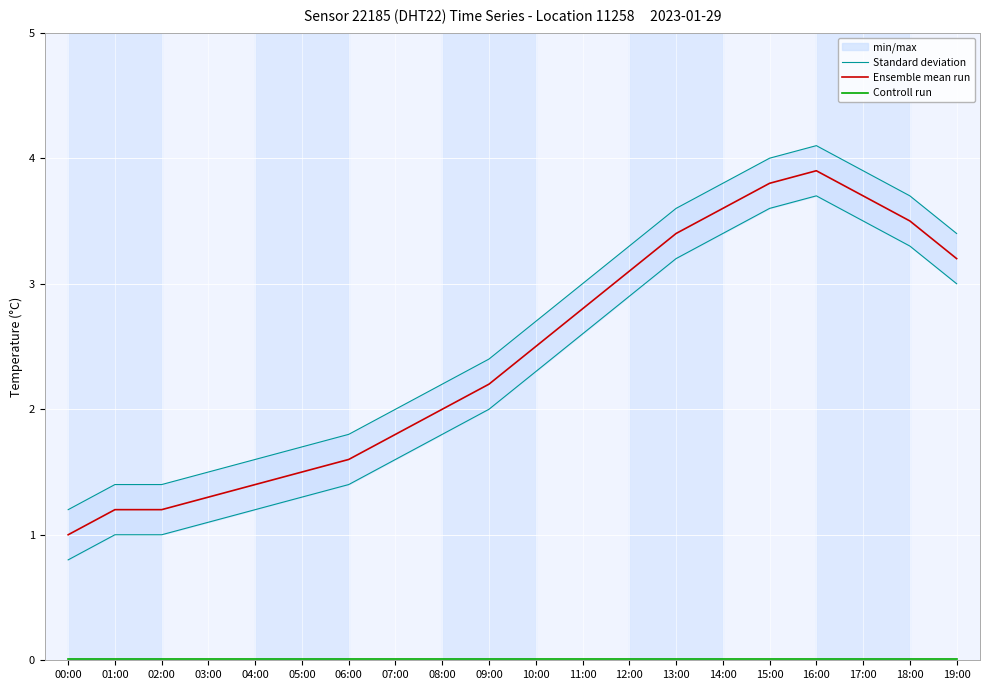

Reading left to right, transcribe all the data shown in this chart.

Standard deviation: 0.8	1.0	1.0	1.1	1.2	1.3	1.4	1.6	1.8	2.0	2.3	2.6	2.9	3.2	3.4	3.6	3.7	3.5	3.3	3.0
Ensemble mean run: 1.0	1.2	1.2	1.3	1.4	1.5	1.6	1.8	2.0	2.2	2.5	2.8	3.1	3.4	3.6	3.8	3.9	3.7	3.5	3.2
Controll run: 0.0	0.0	0.0	0.0	0.0	0.0	0.0	0.0	0.0	0.0	0.0	0.0	0.0	0.0	0.0	0.0	0.0	0.0	0.0	0.0